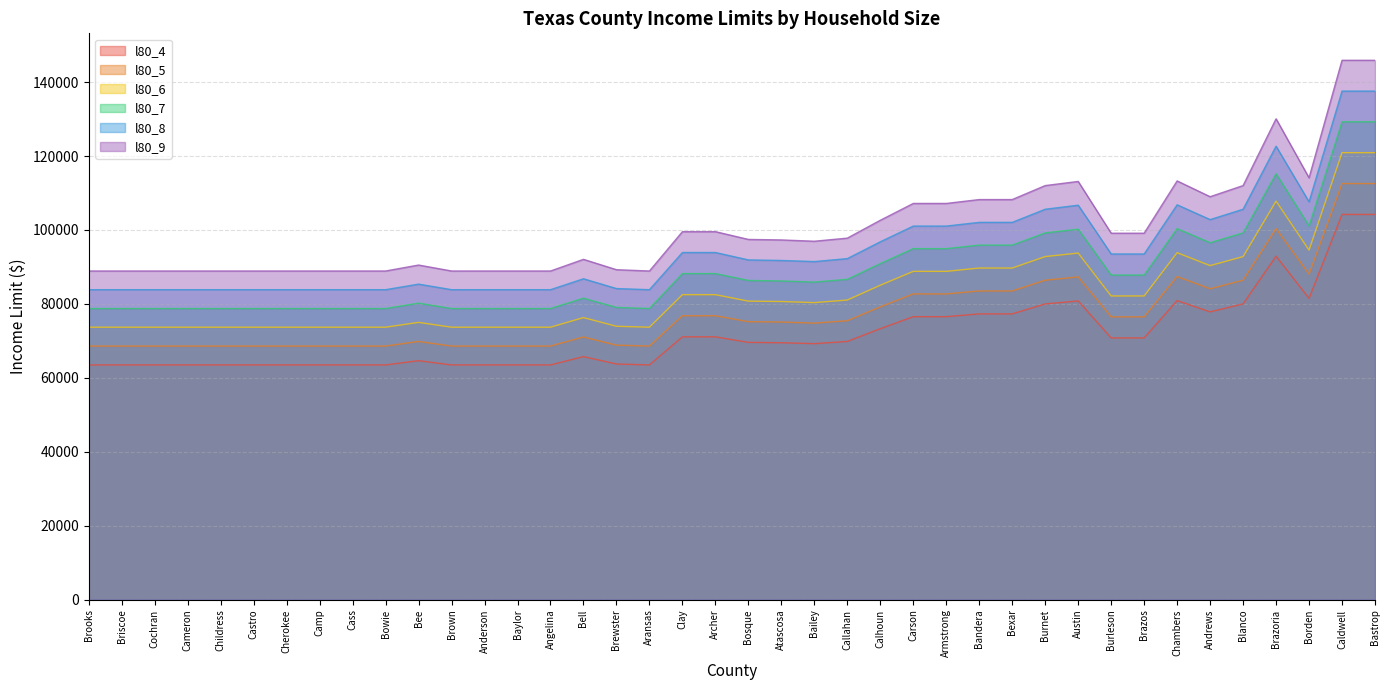

At Aransas, list the series in order from smallest to largest.

l80_4, l80_5, l80_6, l80_7, l80_8, l80_9